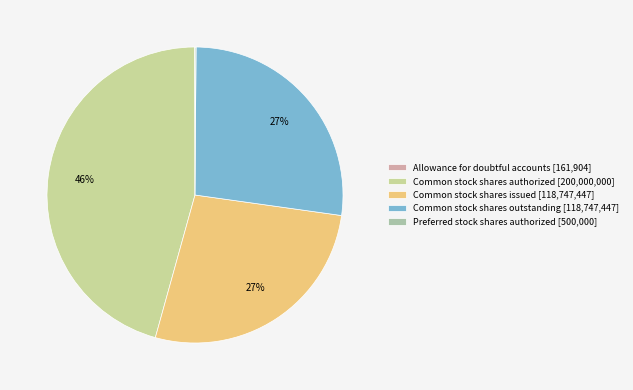

To the nearest percent, what is the difference between the largest and smallest slice percentages?

46%